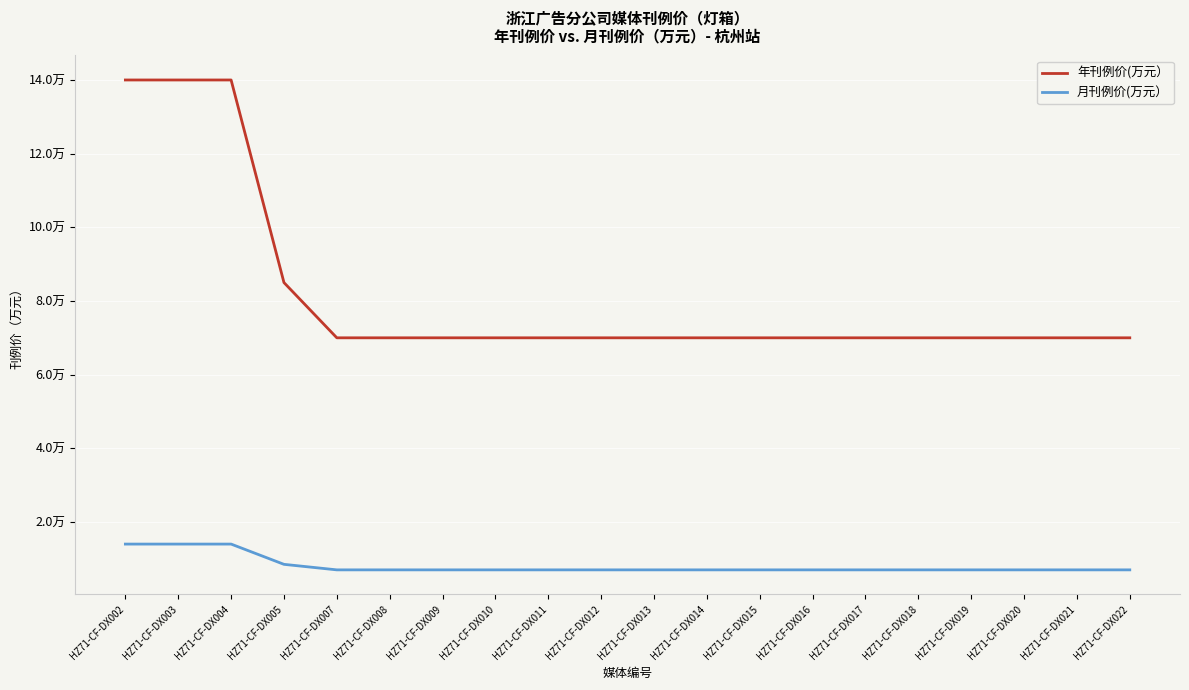

True or false: 月刊例价(万元） and 年刊例价(万元） cross at least once.

False